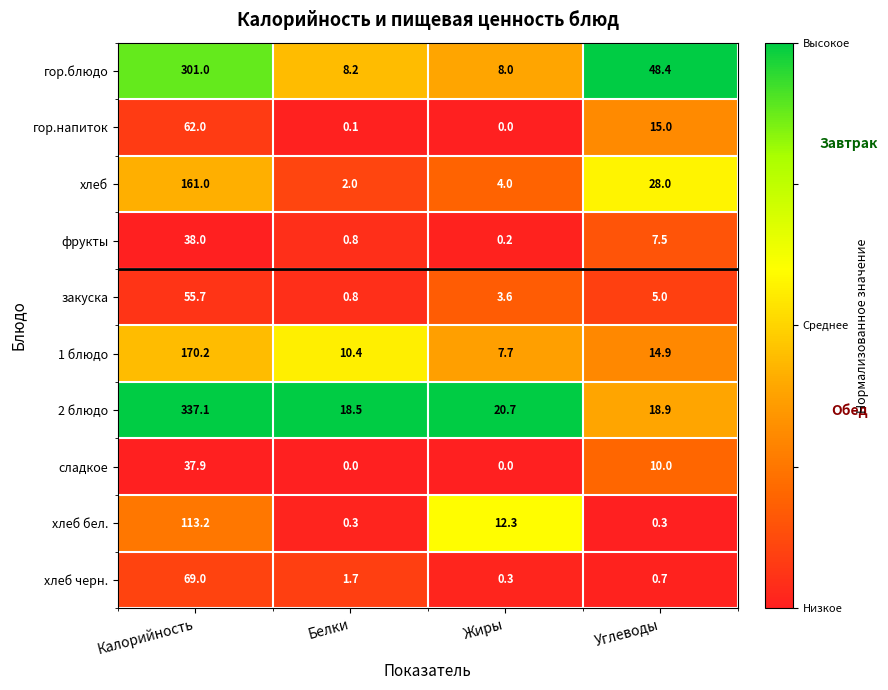

Which category has the lowest value in the 1 блюдо series?

Жиры